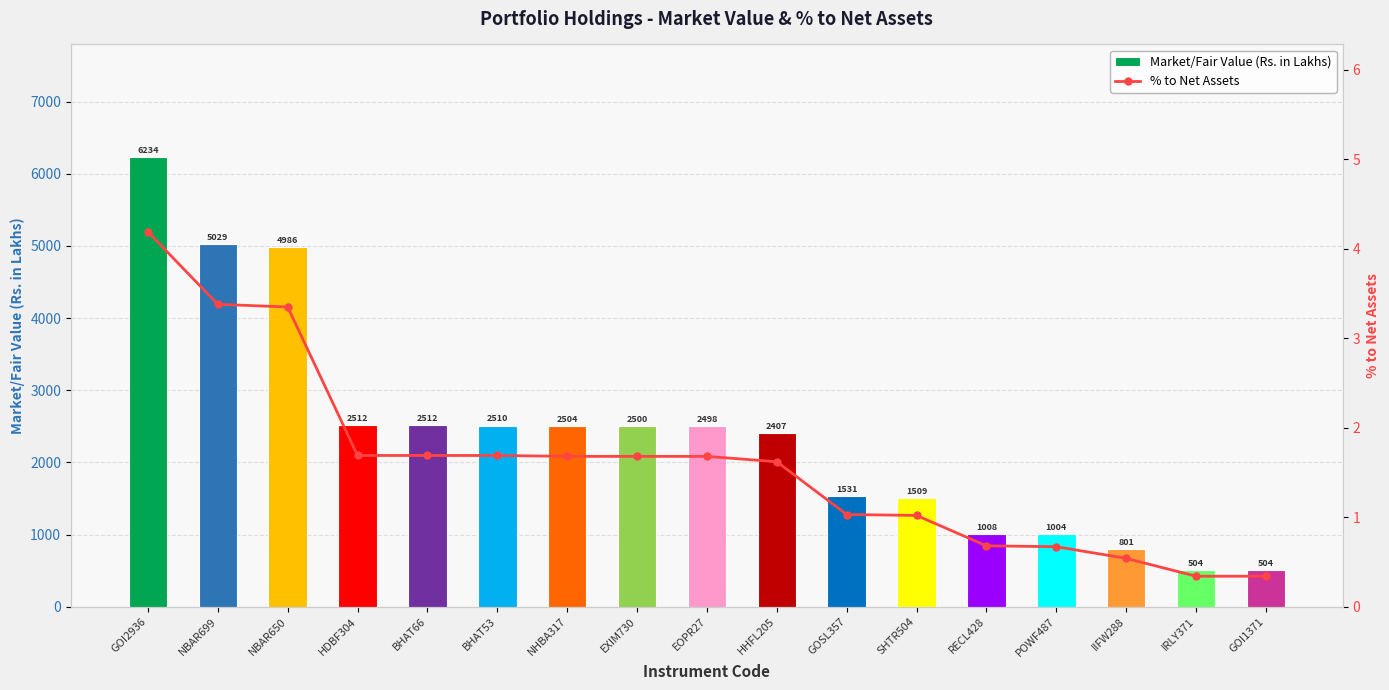

List the series in order of their overall mean, lowest first.

% to Net Assets, Market/Fair Value (Rs. in Lakhs)